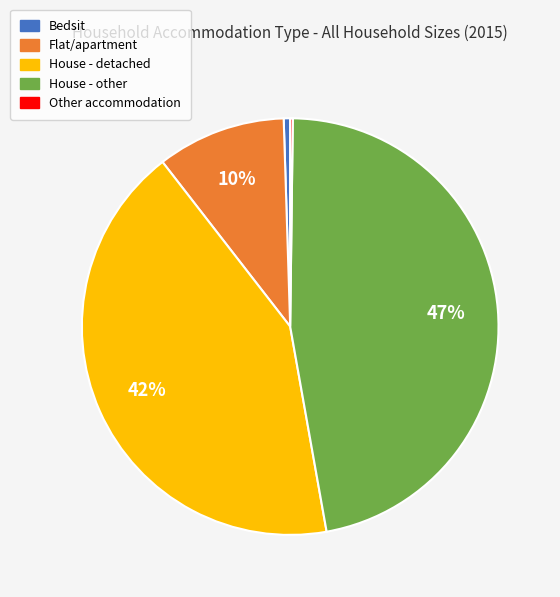

Do House - detached and Flat/apartment together represent more than half of the pie?

Yes